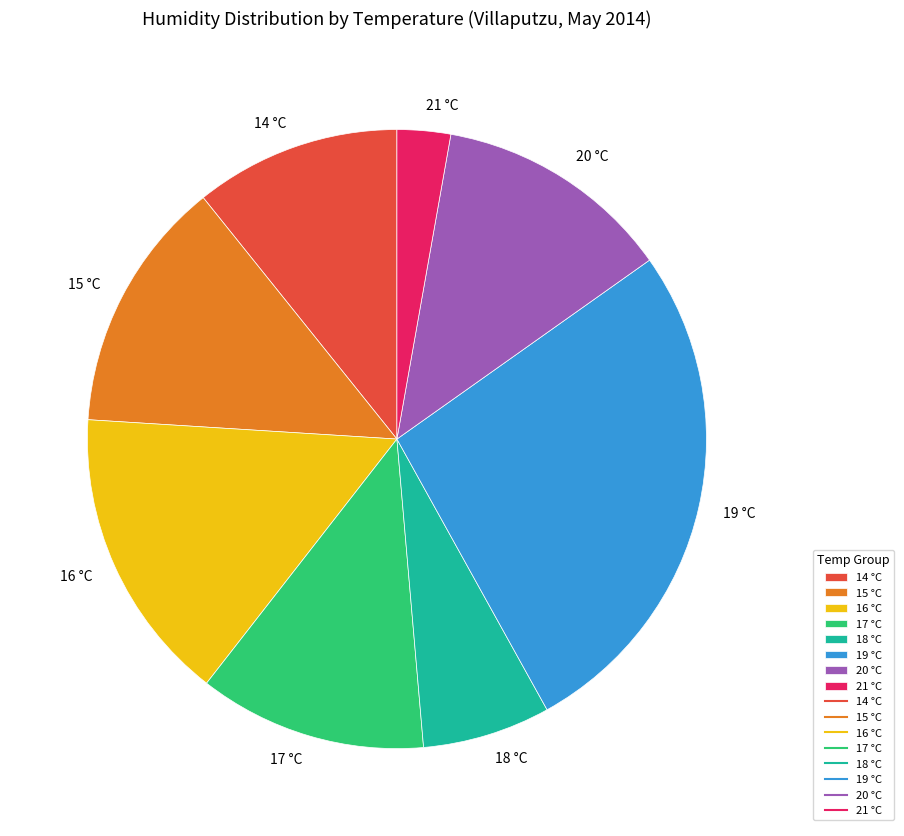

How many segments does this pie chart have?

8